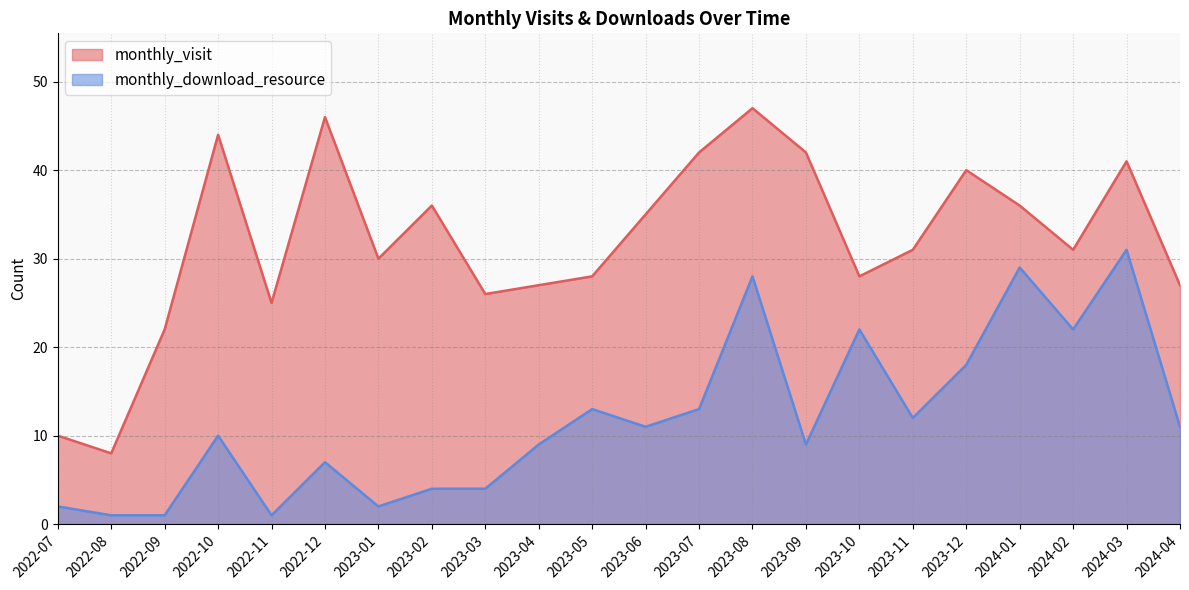

Which category has the highest value across all series?

2023-08